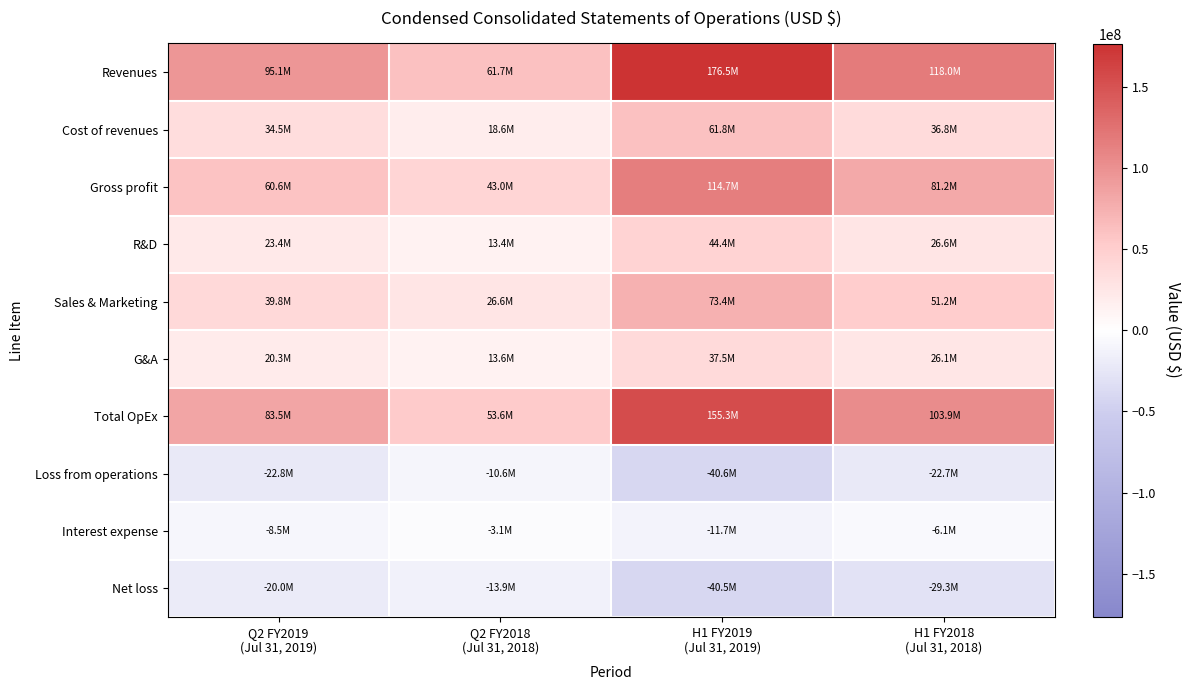

Which category has the lowest value across all series?

H1 FY2019
(Jul 31, 2019)